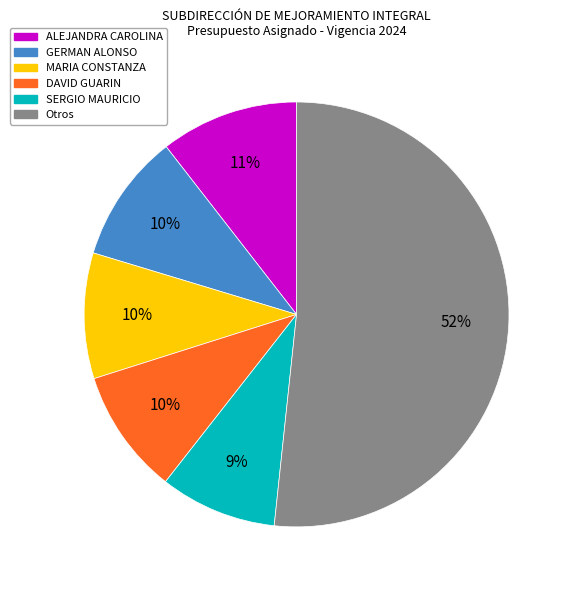

To the nearest percent, what is the average slice percentage?

17%